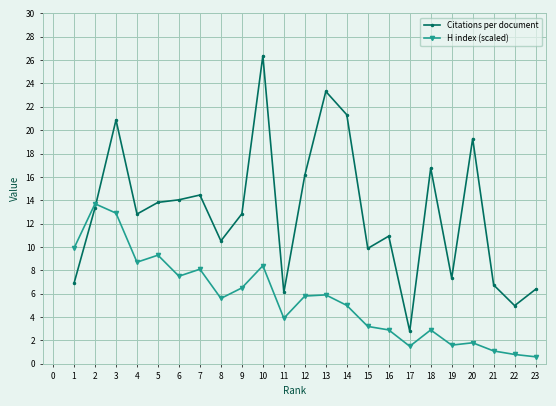

What is the spread (max minus min) of values at 10?

18.0